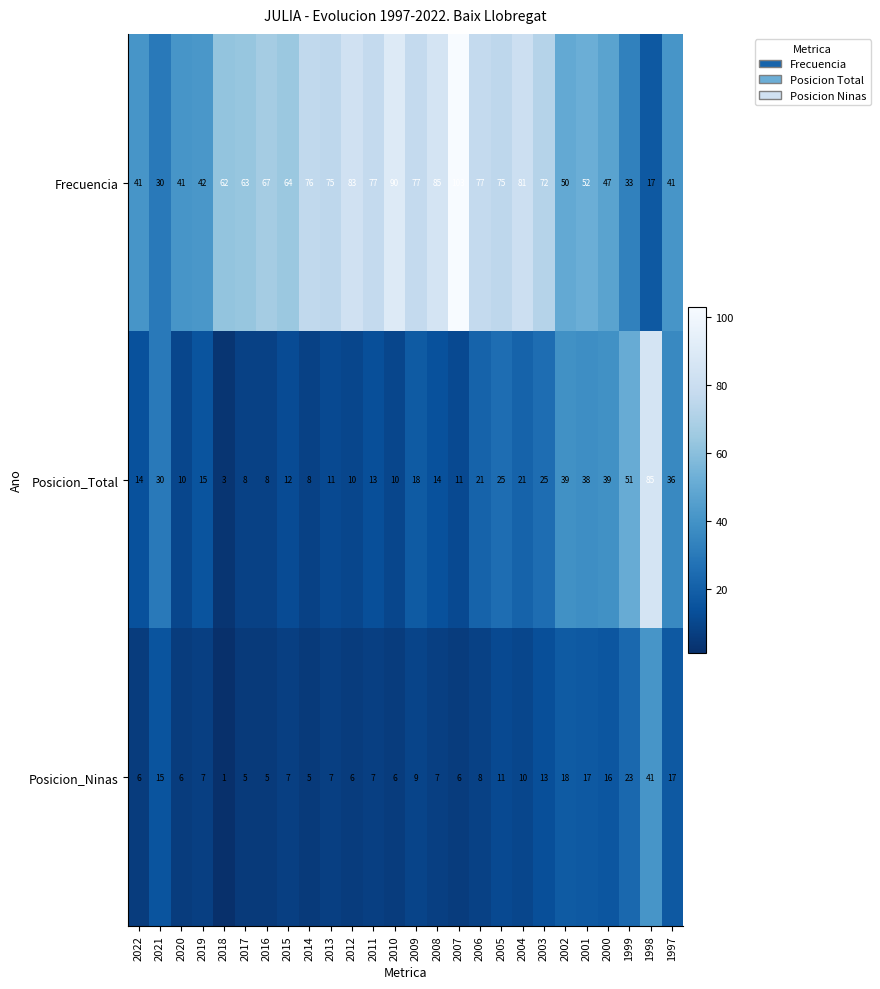

List the series in order of their peak value, highest first.

Frecuencia, Posicion_Total, Posicion_Ninas